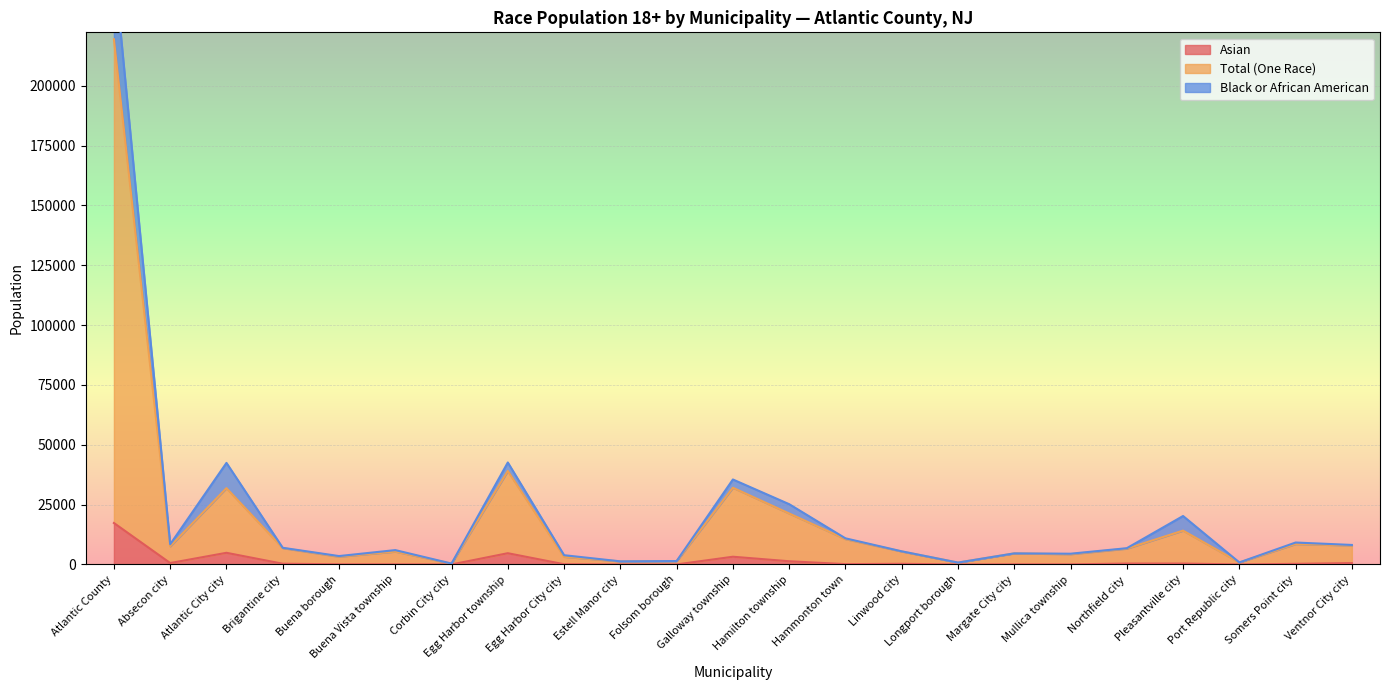

Which series has the largest total across all categories?

Total (One Race)